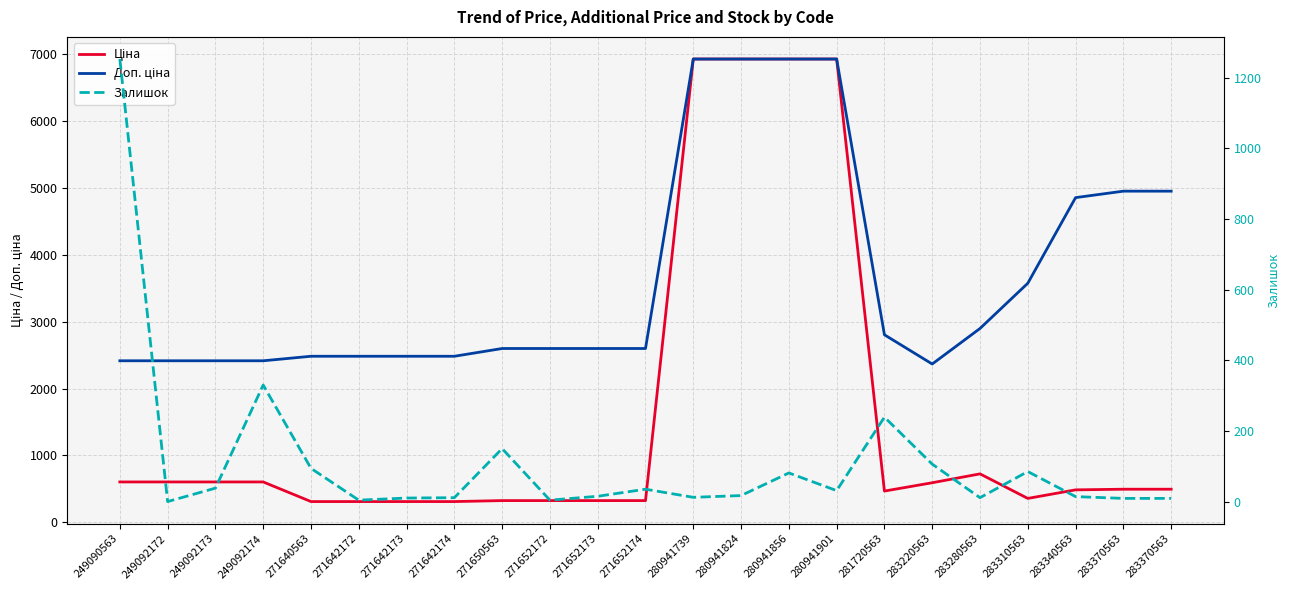

At how many categories does at least one series exceed 4821?

7